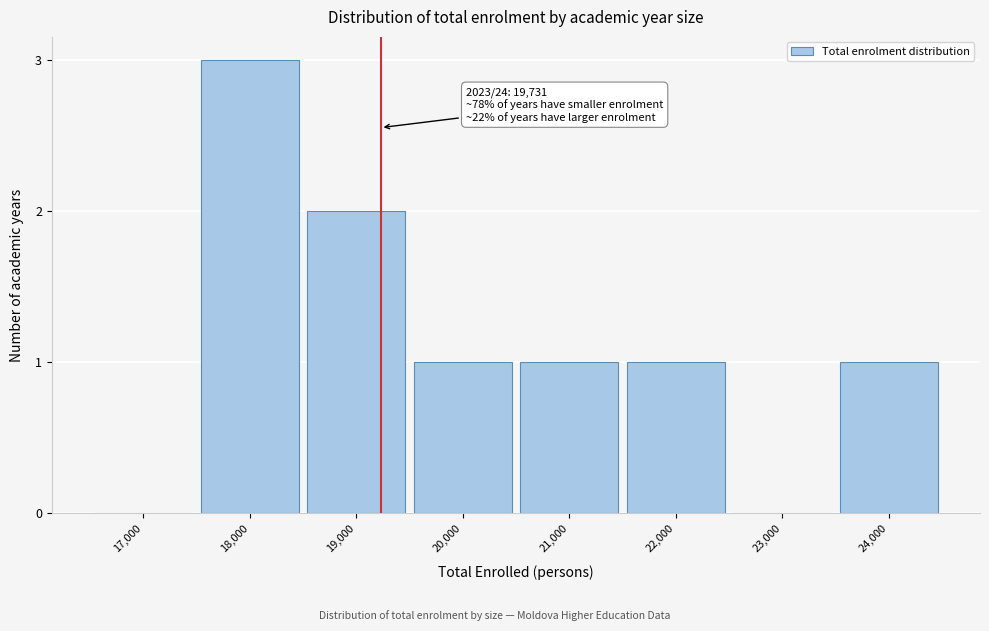

Reading left to right, what are all the values shown in this chart?

17,000=0	18,000=3	19,000=2	20,000=1	21,000=1	22,000=1	23,000=0	24,000=1